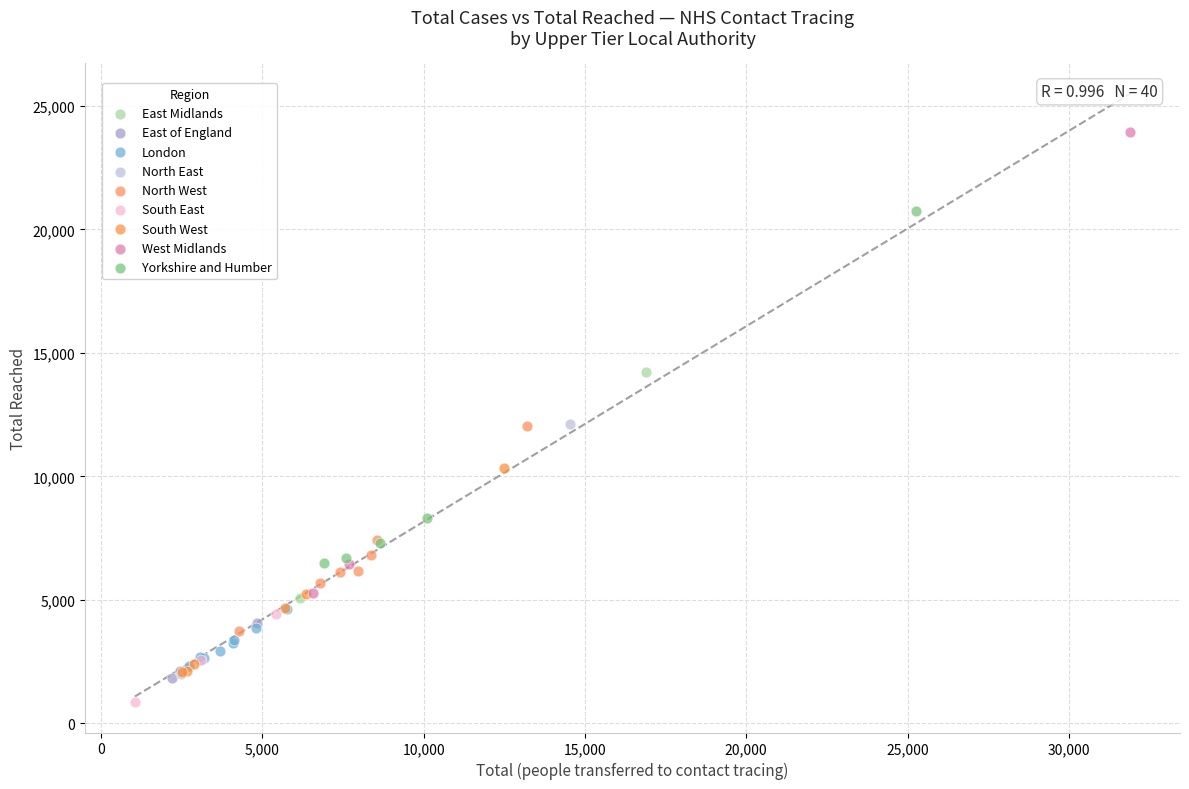

What are all the series names shown in the legend?

East Midlands, East of England, London, North East, North West, South East, South West, West Midlands, Yorkshire and Humber